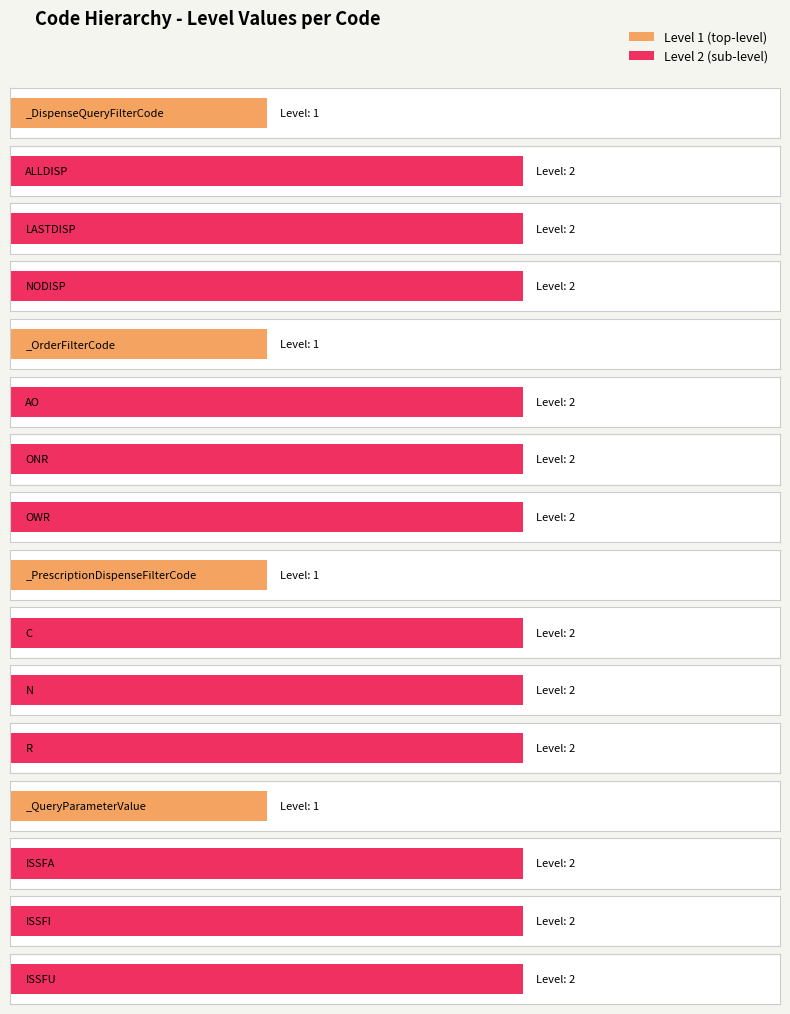

The chart shows a value of 2 at ONR. True or false?

True